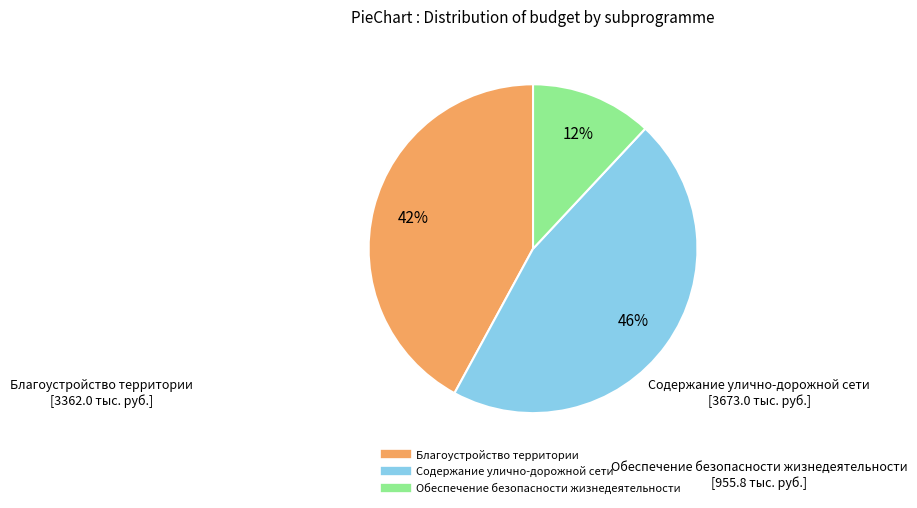

What percentage is the Содержание улично-дорожной сети slice, to the nearest percent?

46%